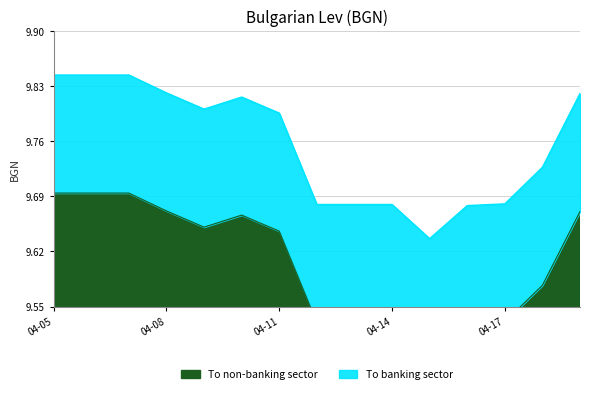

True or false: there are more than 2 points higher than both neighbors.

False